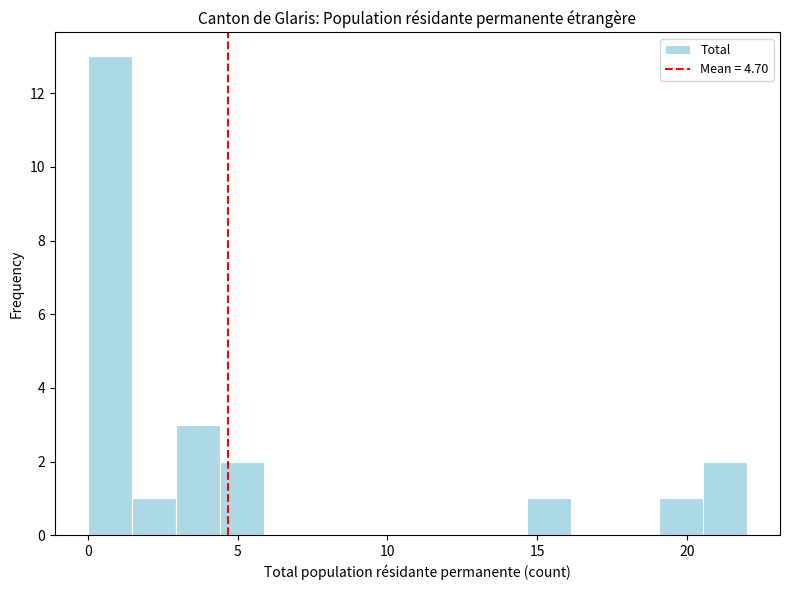

Read against the x-axis, roughly where is the centre of the tallest bar?

0.5